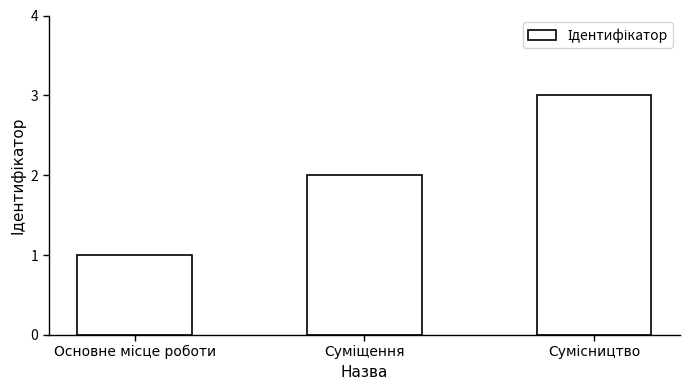

What is the sum of all values?

6